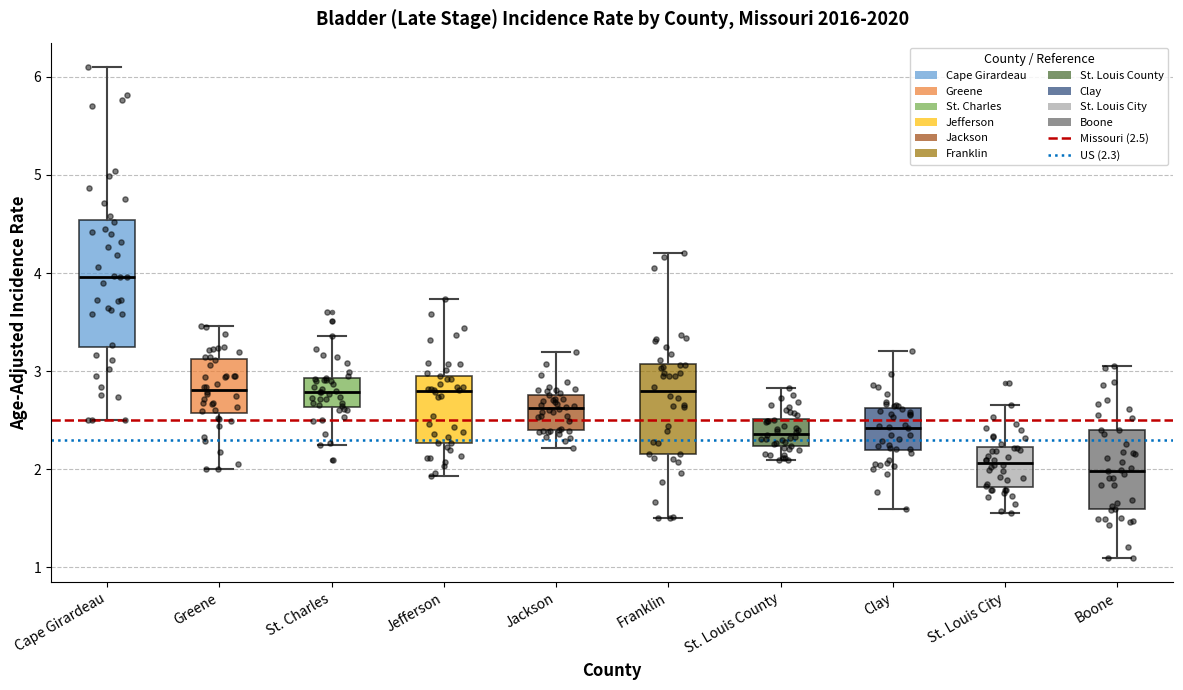

Which box has the highest median line?

Cape Girardeau